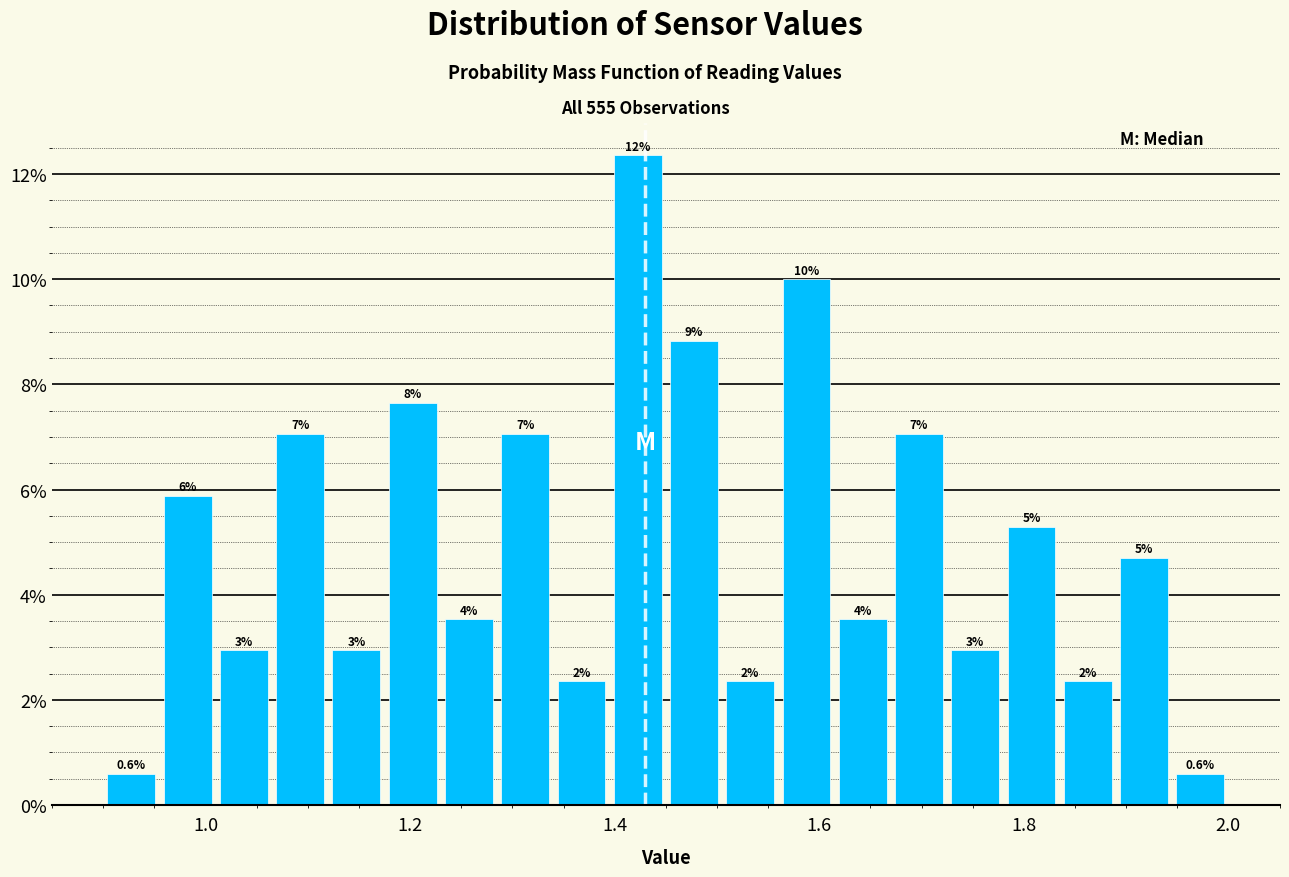

Around what value on the x-axis is the tallest bar? Give the approximate position of its centre, as read against the axis.

1.42